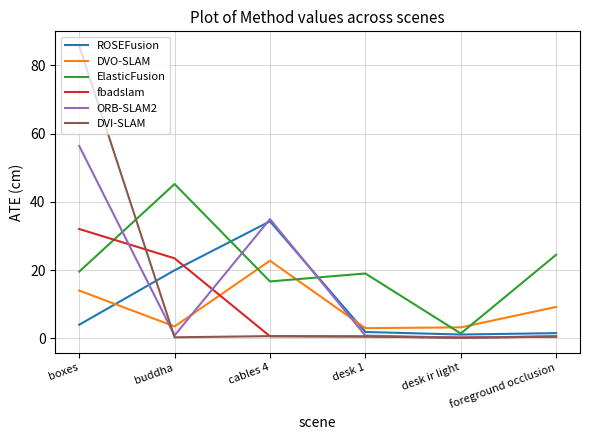

The value of ElasticFusion at buddha is 18.3. True or false?

False